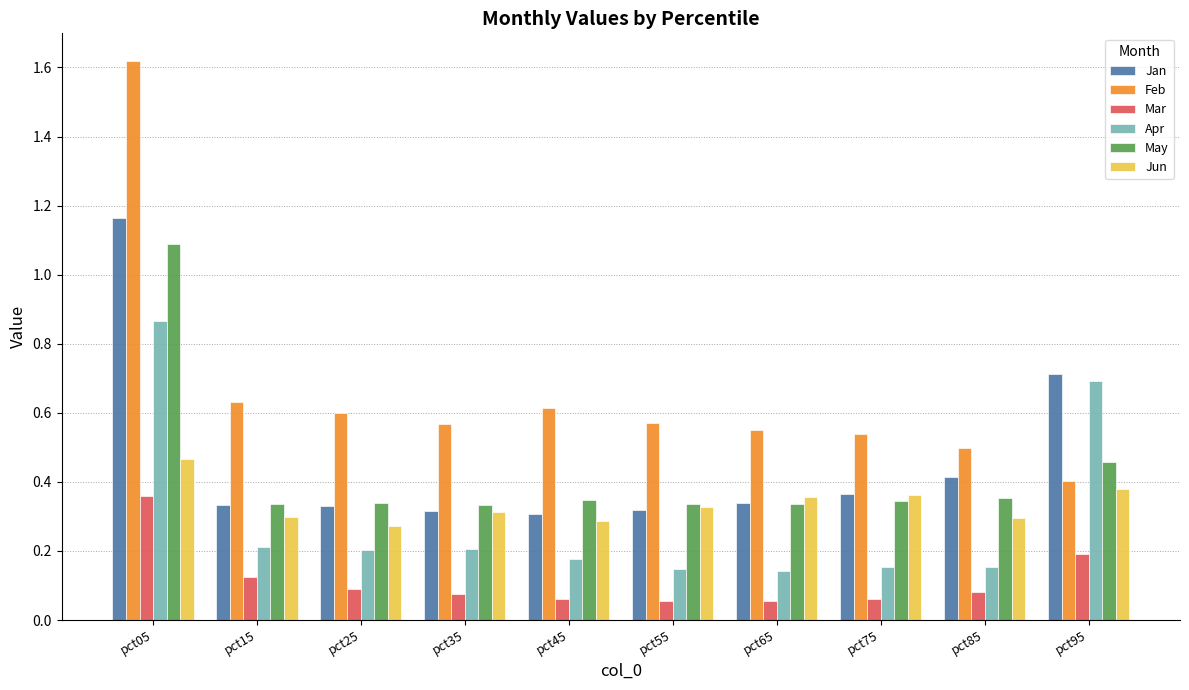

At how many categories does at least one series exceed 0?

10